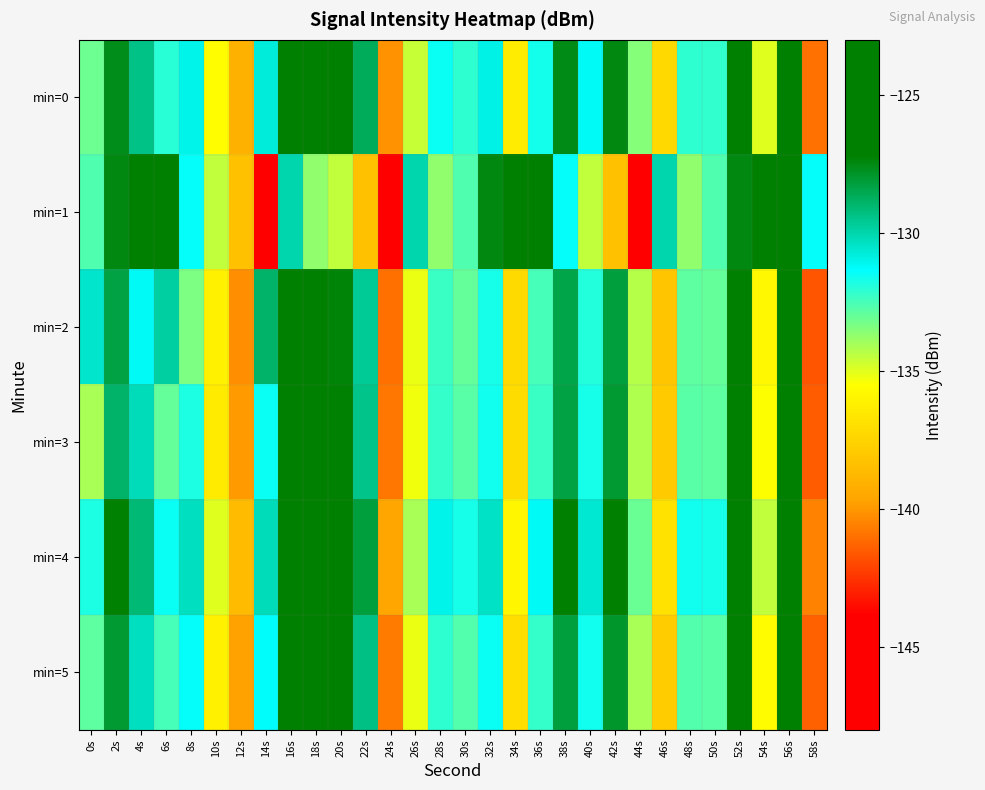

Which series has the largest total across all categories?

min=4